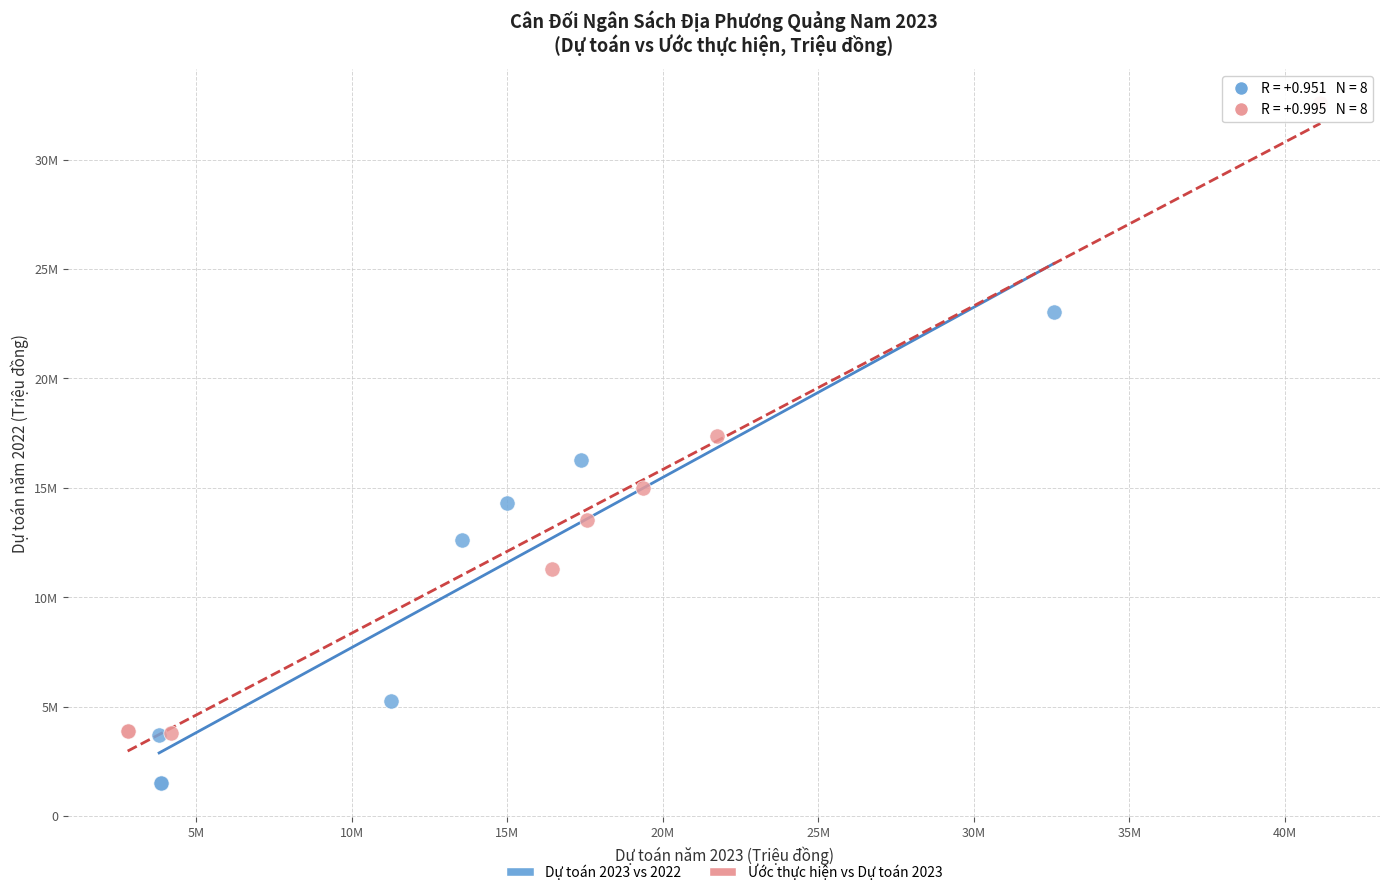

What are all the series names shown in the legend?

Dự toán 2023 vs 2022, Ước thực hiện vs Dự toán 2023